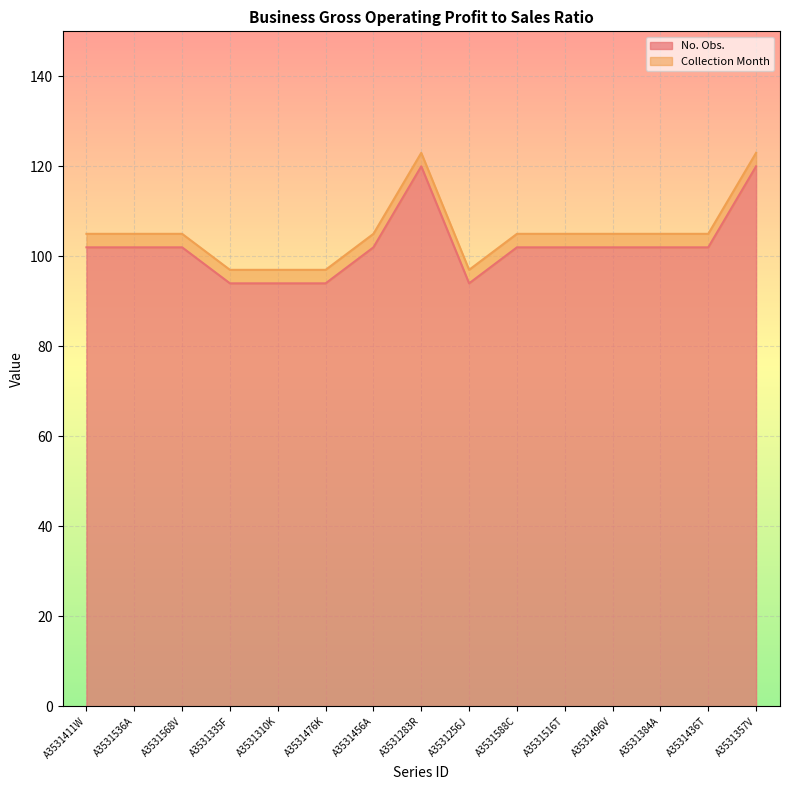

The chart shows a value of 102 at A3531436T. True or false?

True